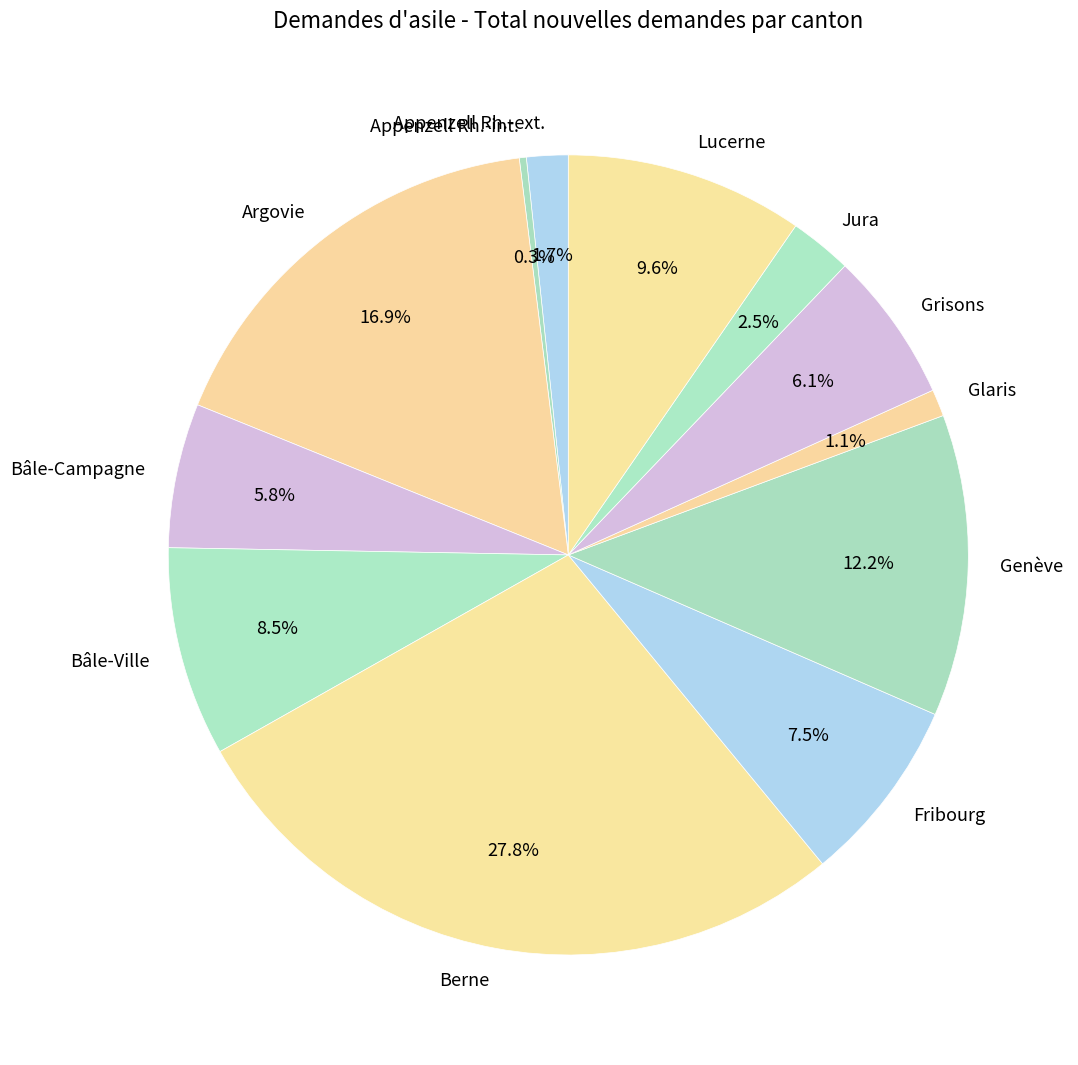

Combined, what portion of the pie is Bâle-Campagne and Appenzell Rh.-ext.?

7.5%